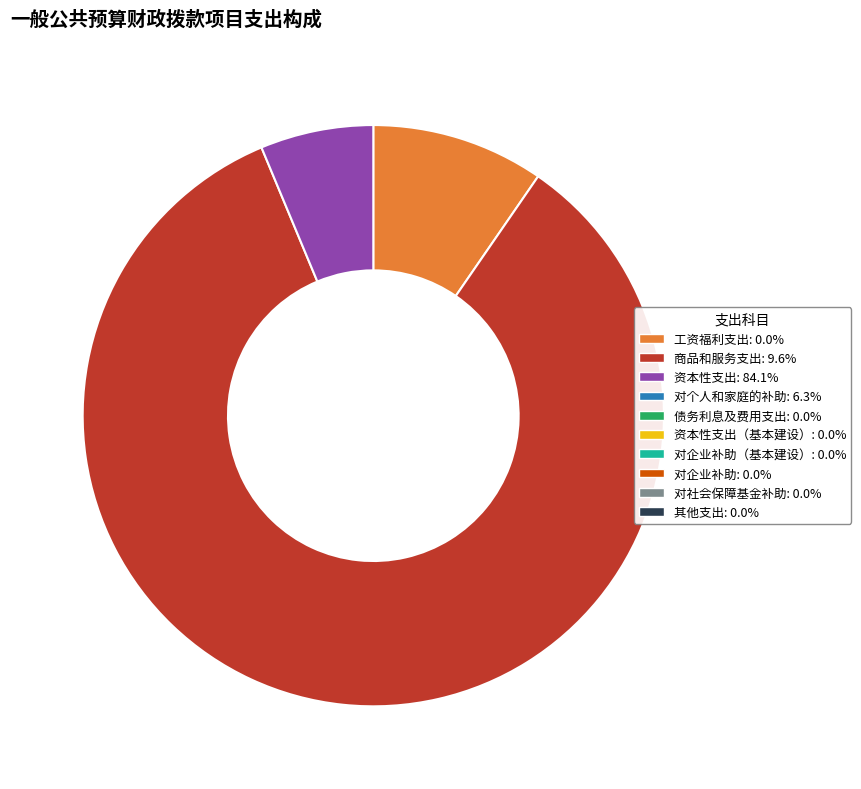

Is there any slice that represents more than half of the pie?

Yes